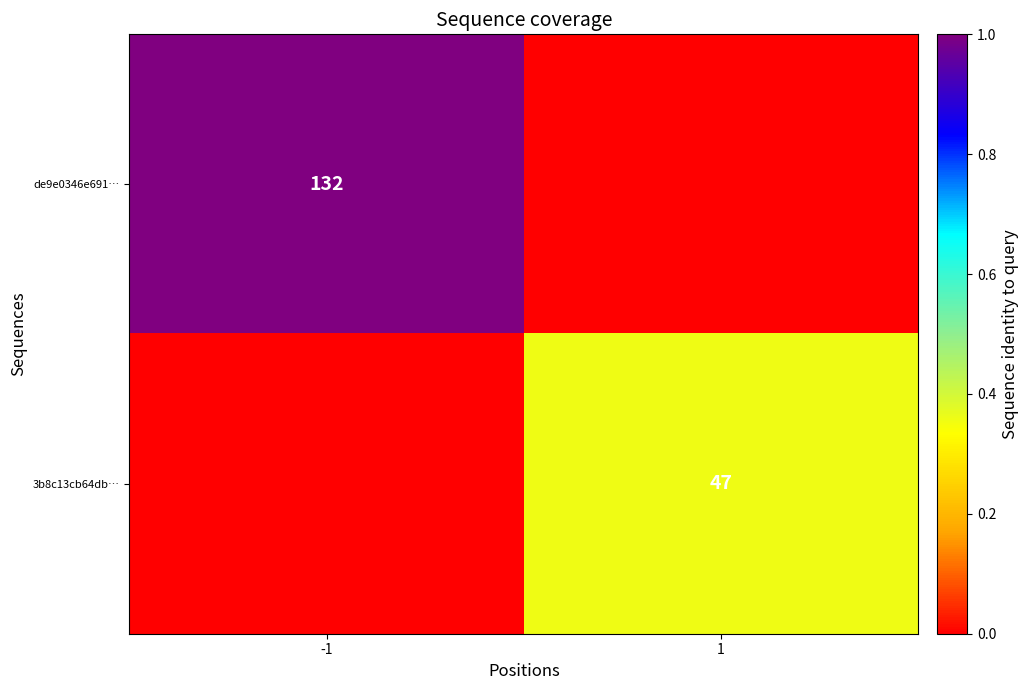

Is the value of 3b8c13cb64db… at 1 greater than the value of de9e0346e691… at -1?

No